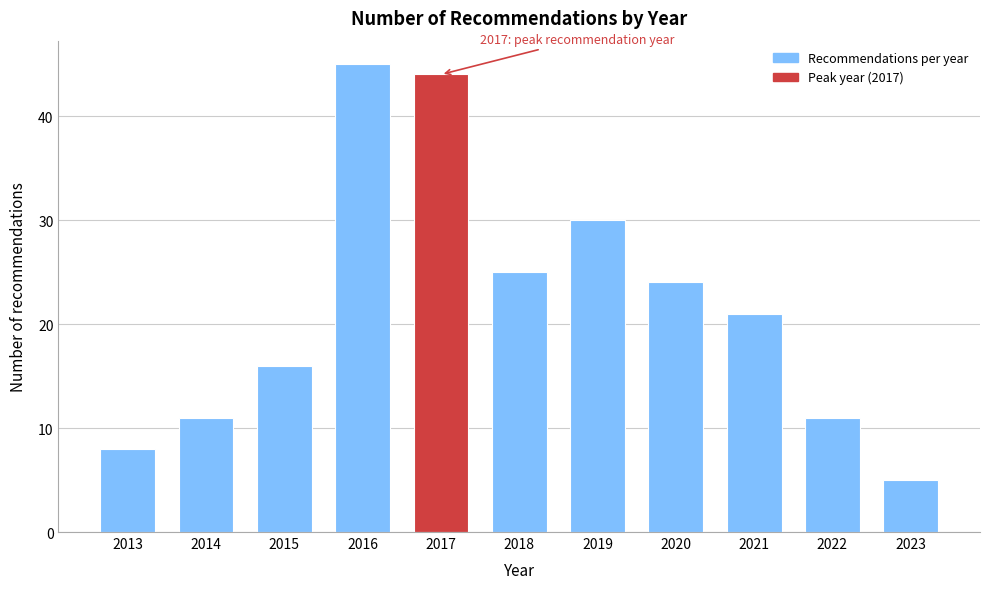

Reading right to left, transcribe all the data shown in this chart.

2023=5	2022=11	2021=21	2020=24	2019=30	2018=25	2017=44	2016=45	2015=16	2014=11	2013=8